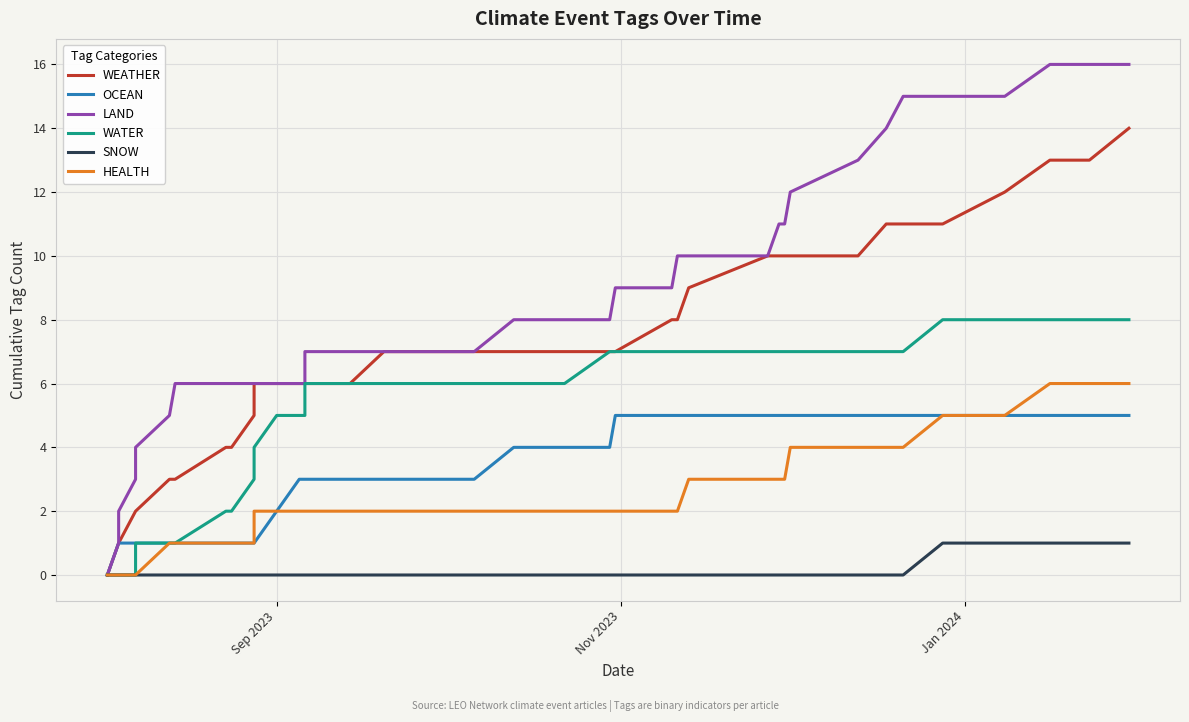

True or false: LAND and OCEAN cross at least once.

False